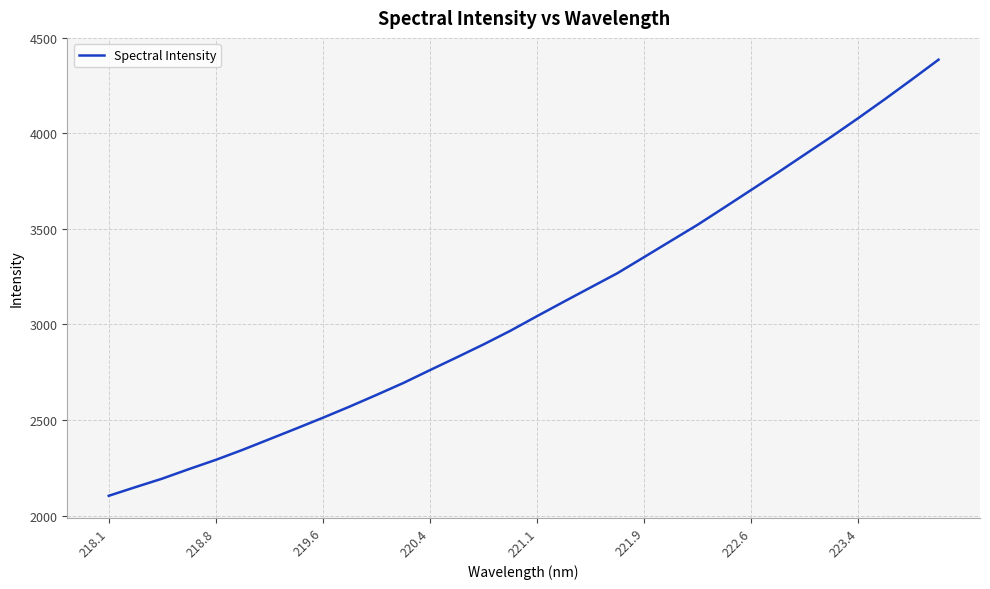

What is the difference between the maximum and minimum values?

2282.6